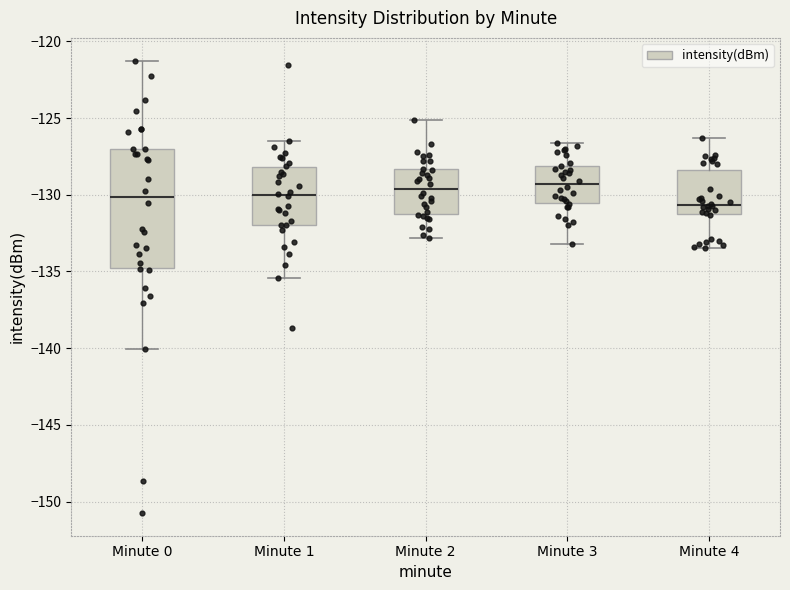

Where does the lower whisker of the box for Minute 3 end on the y-axis? The values are not printed on the chart, so give them approximately, as read against the axis.

-133.0